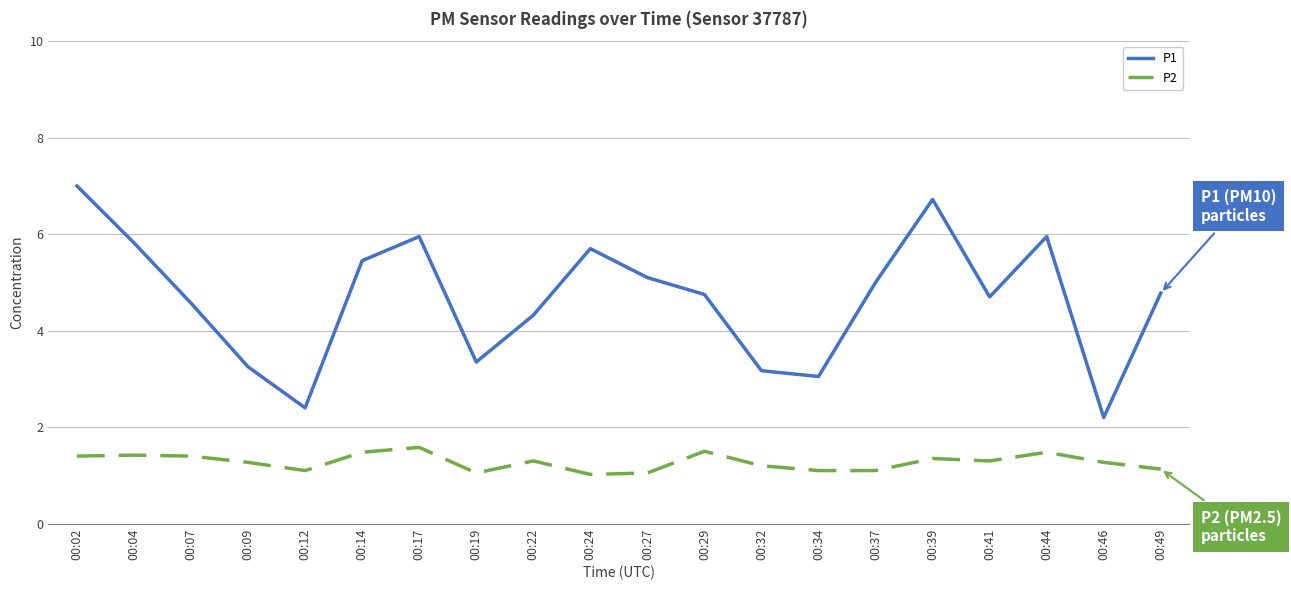

The P1 series shows 5.8 at 00:04. True or false?

True